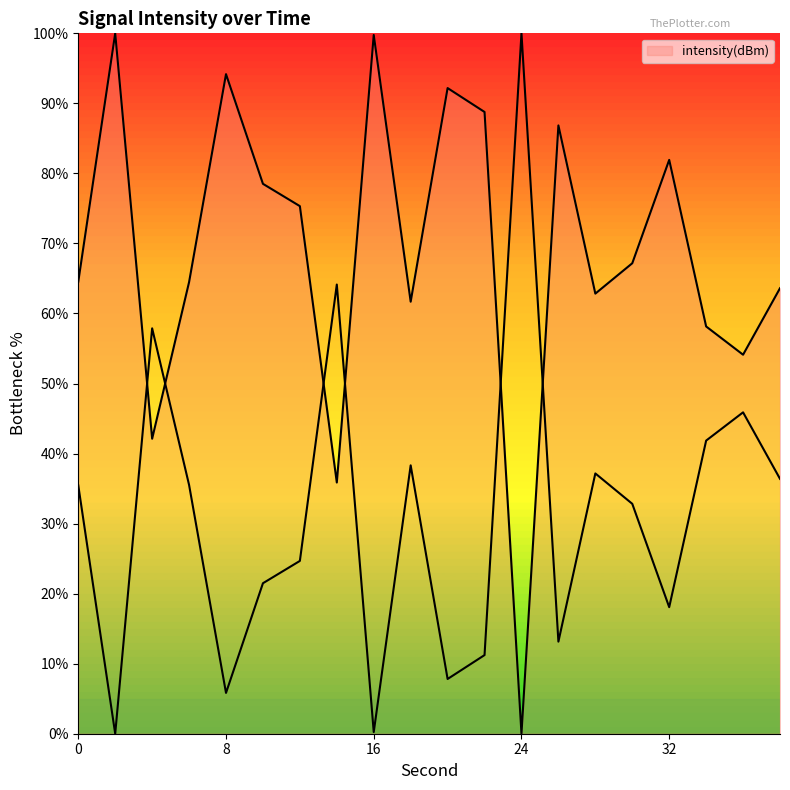

What is the change in value from 14 to 24?

+35.9